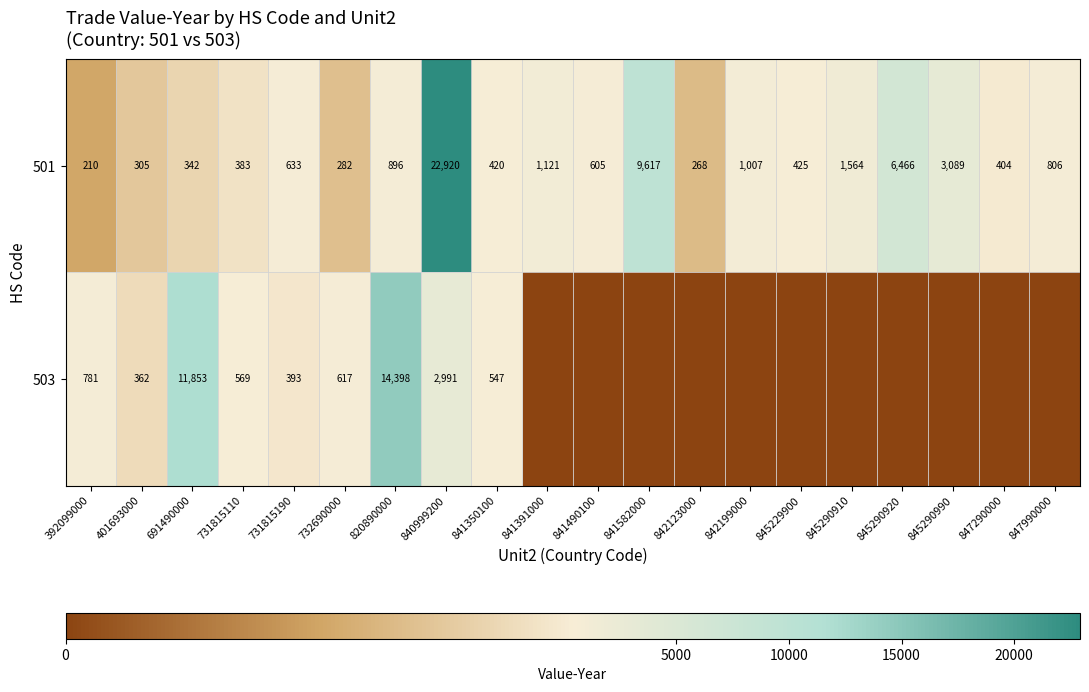

How many data points in 501 are less than 633?

10